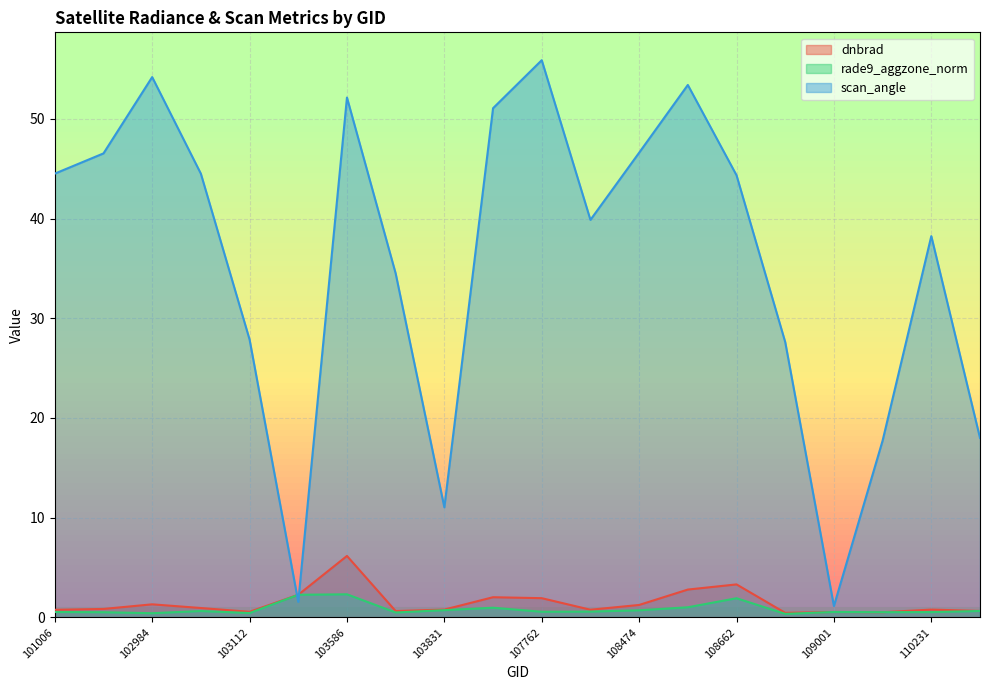

What is the value of the dnbrad point at the 5th from the left?

0.6